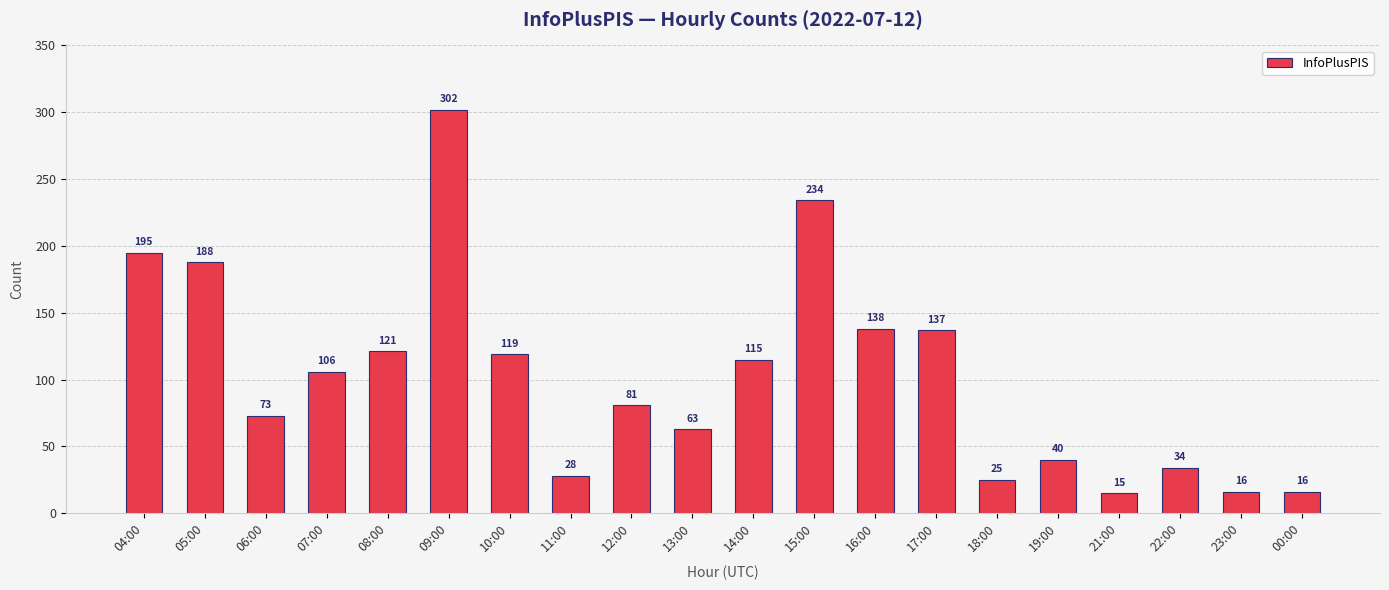

Reading right to left, what are all the values shown in this chart?

00:00=16	23:00=16	22:00=34	21:00=15	19:00=40	18:00=25	17:00=137	16:00=138	15:00=234	14:00=115	13:00=63	12:00=81	11:00=28	10:00=119	09:00=302	08:00=121	07:00=106	06:00=73	05:00=188	04:00=195